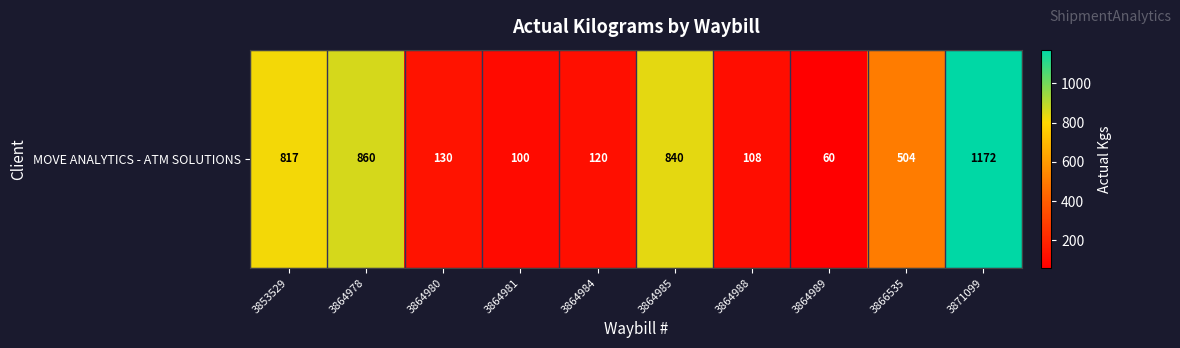

Reading left to right, transcribe all the data shown in this chart.

3853529=817	3864978=860	3864980=130	3864981=100	3864984=120	3864985=840	3864988=108	3864989=60	3866535=504	3871099=1172